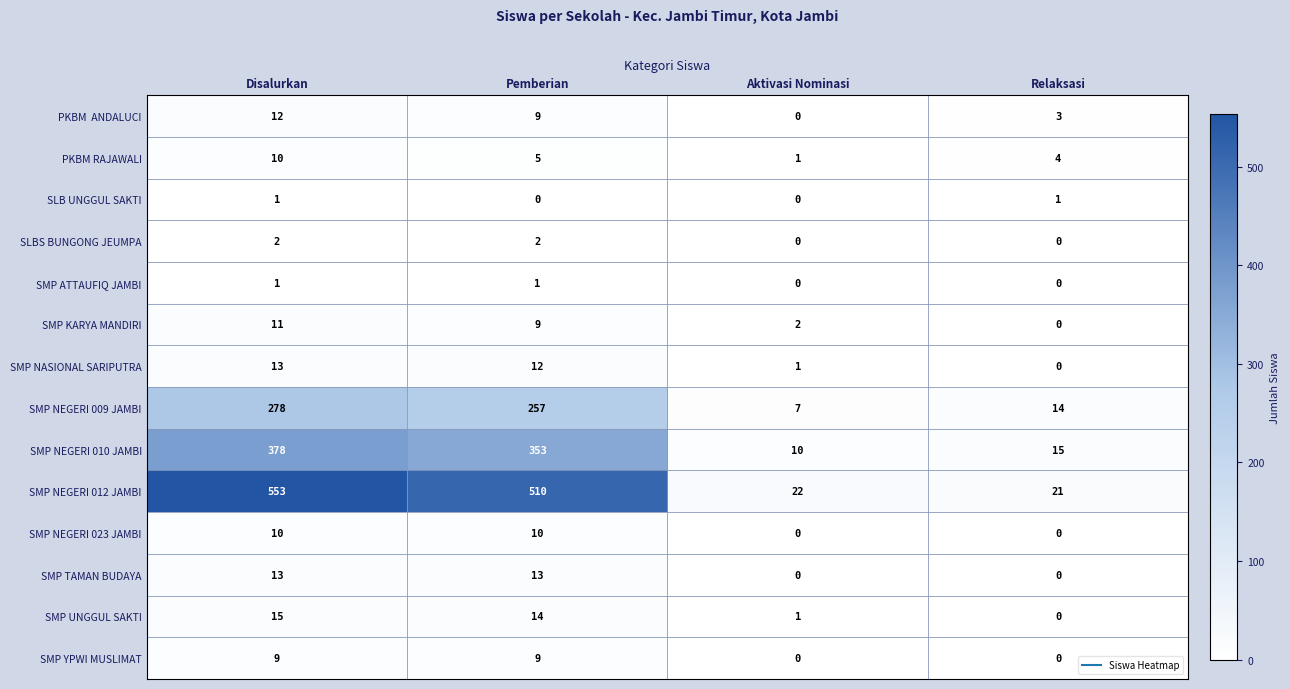

How many categories are shown in the chart?

4